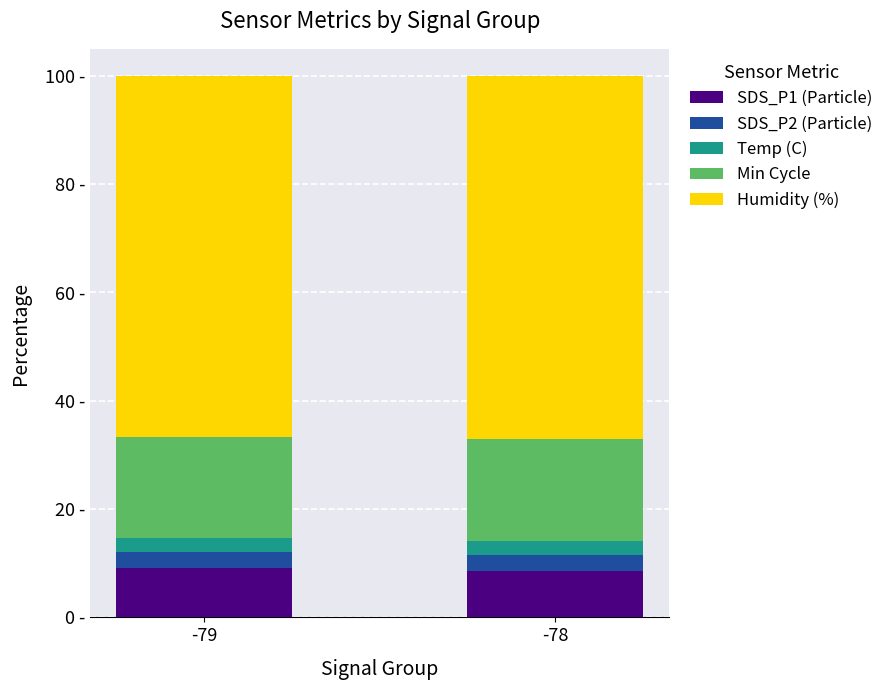

True or false: SDS_P1 (Particle) has a value of 9.1 at -79.

True